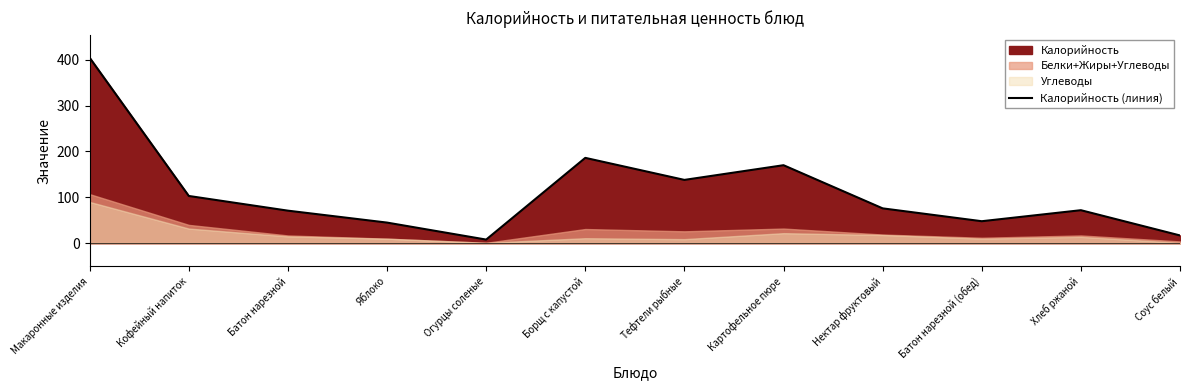

What is the change in value from Яблоко to Тефтели рыбные?

+93